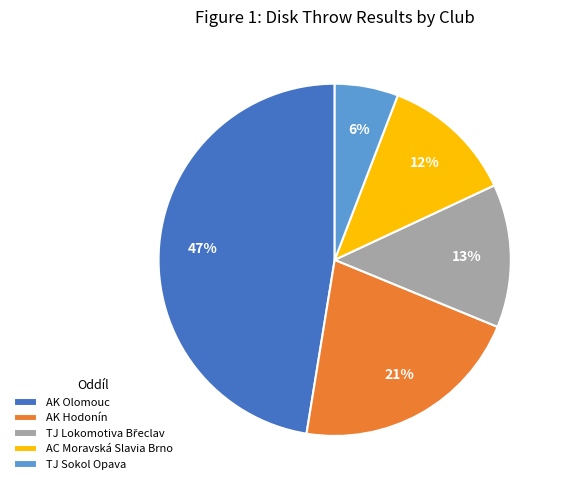

Is it true that AK Olomouc is 47% of the pie?

True